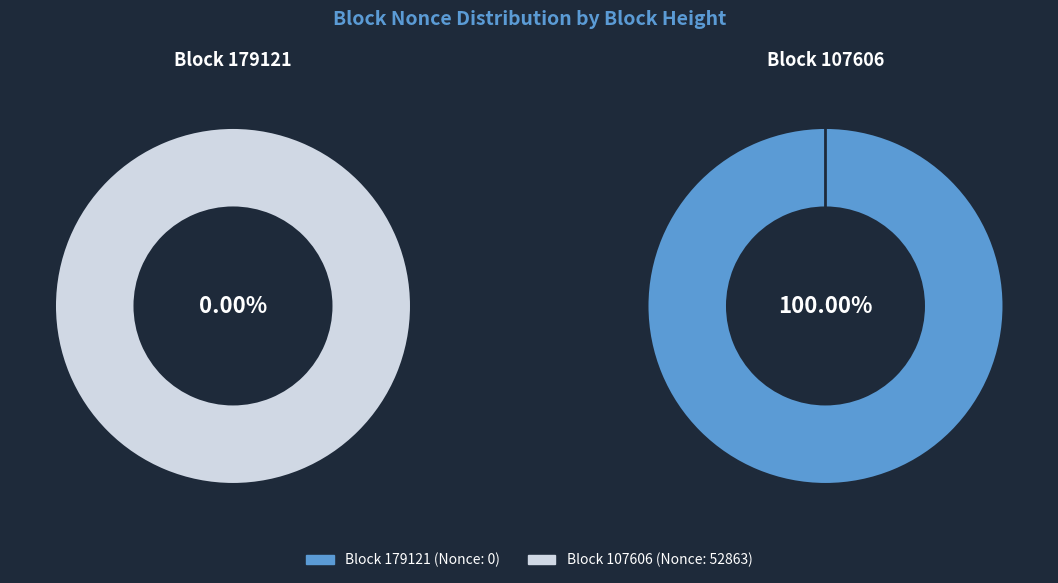

To the nearest percent, what is the combined percentage of 179121 and 107606?

100%